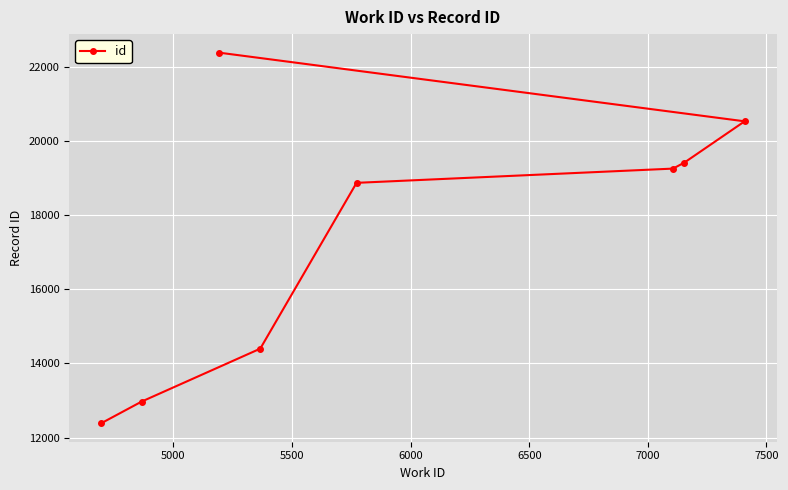

What is the maximum value shown in the chart?

22378